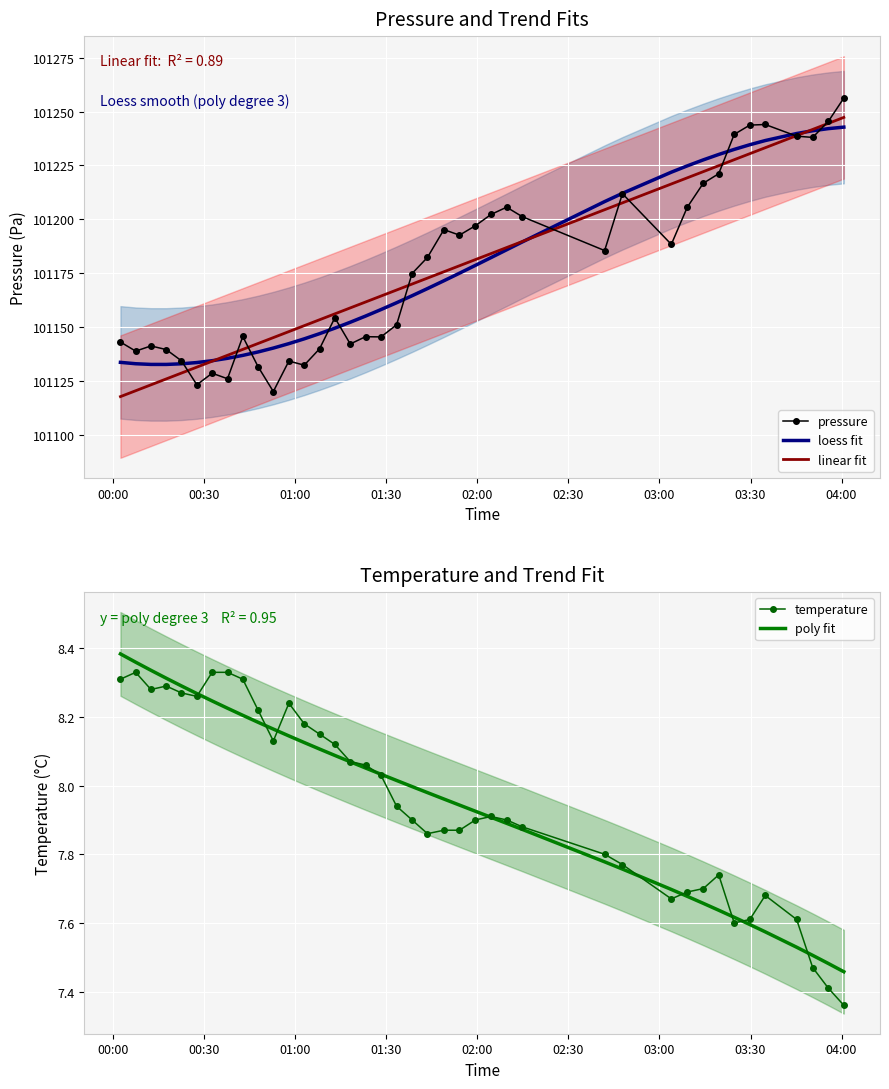

What is the minimum value for loess fit?

101132.7